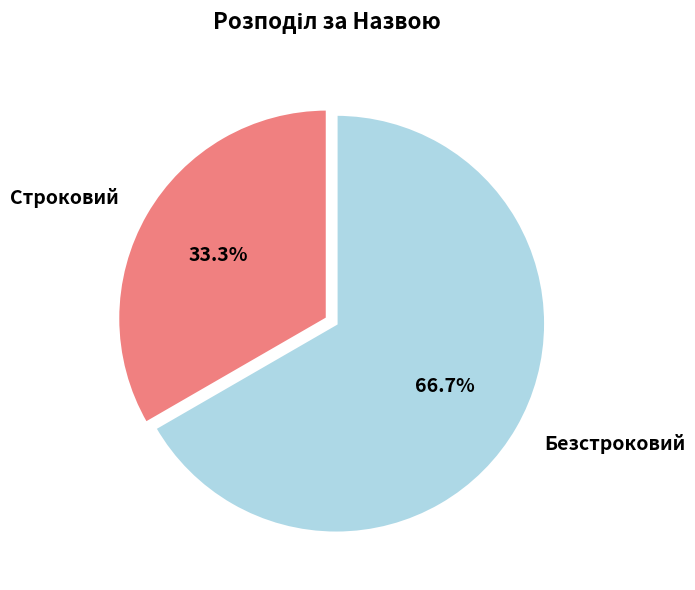

How much of the chart is everything except Безстроковий?

33.3%